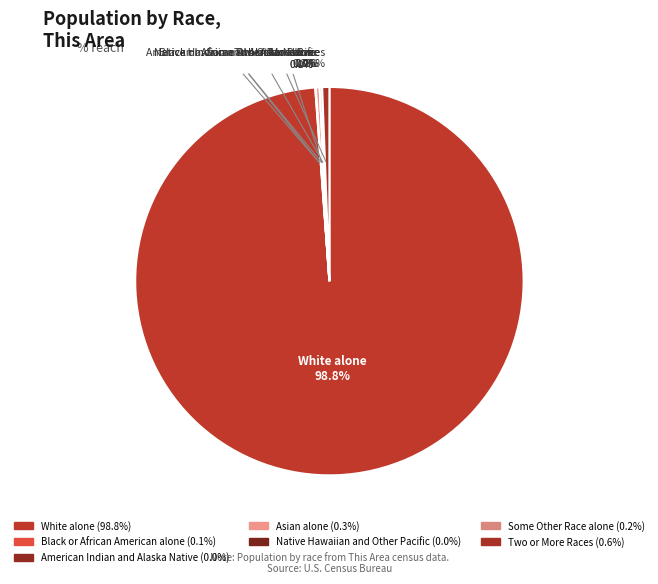

True or false: Some Other Race alone accounts for 1% of the total.

False